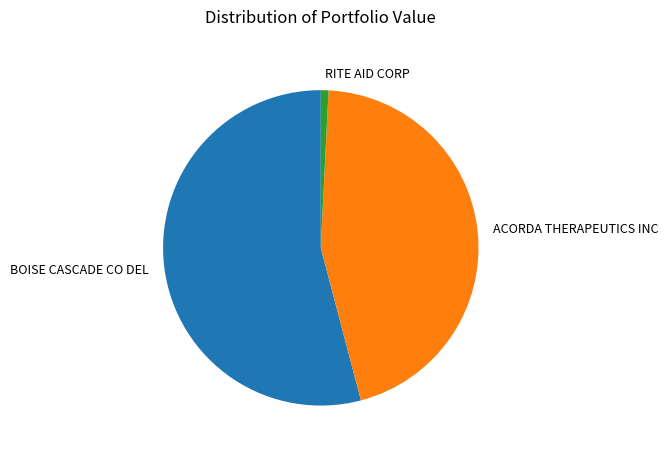

Between BOISE CASCADE CO DEL and RITE AID CORP, which is larger?

BOISE CASCADE CO DEL